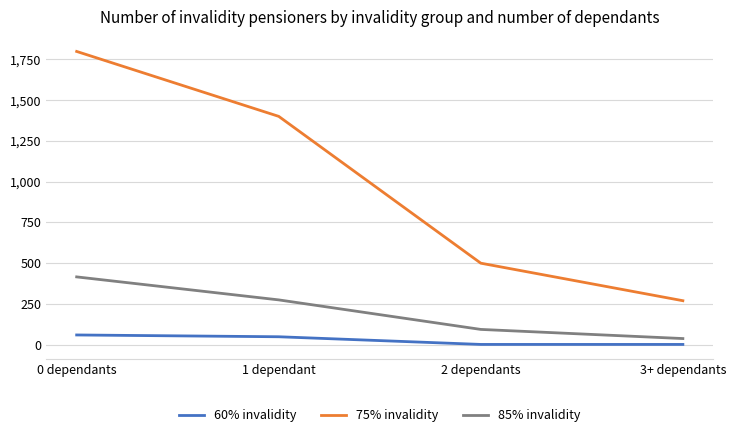

True or false: 60% invalidity and 85% invalidity cross at least once.

False